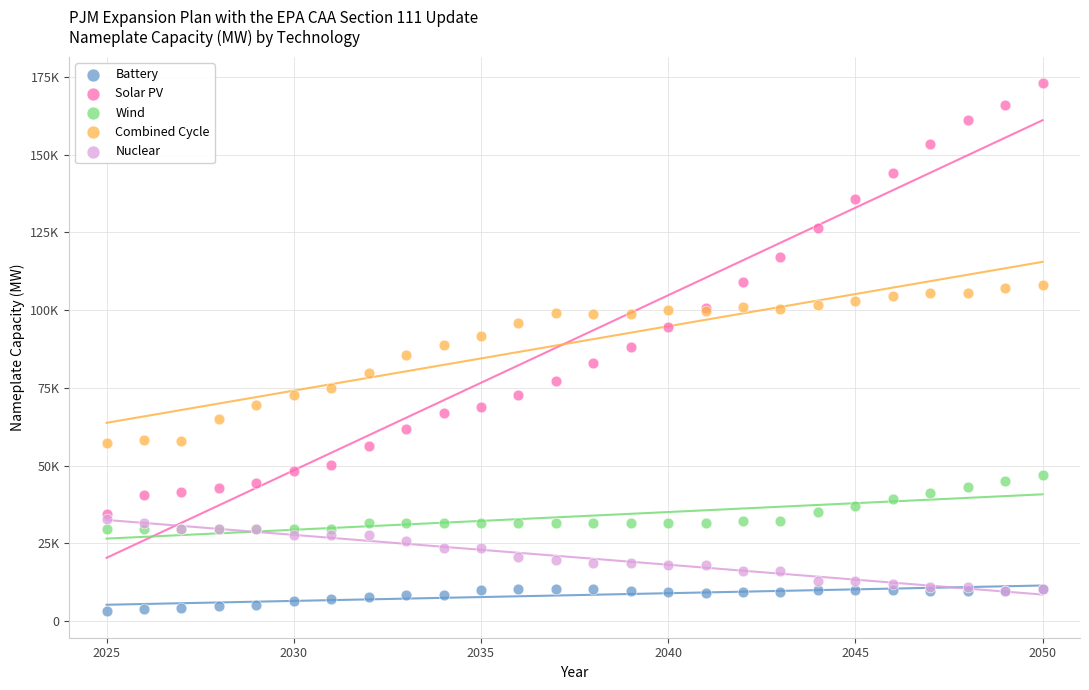

What are all the series names shown in the legend?

Battery, Solar PV, Wind, Combined Cycle, Nuclear